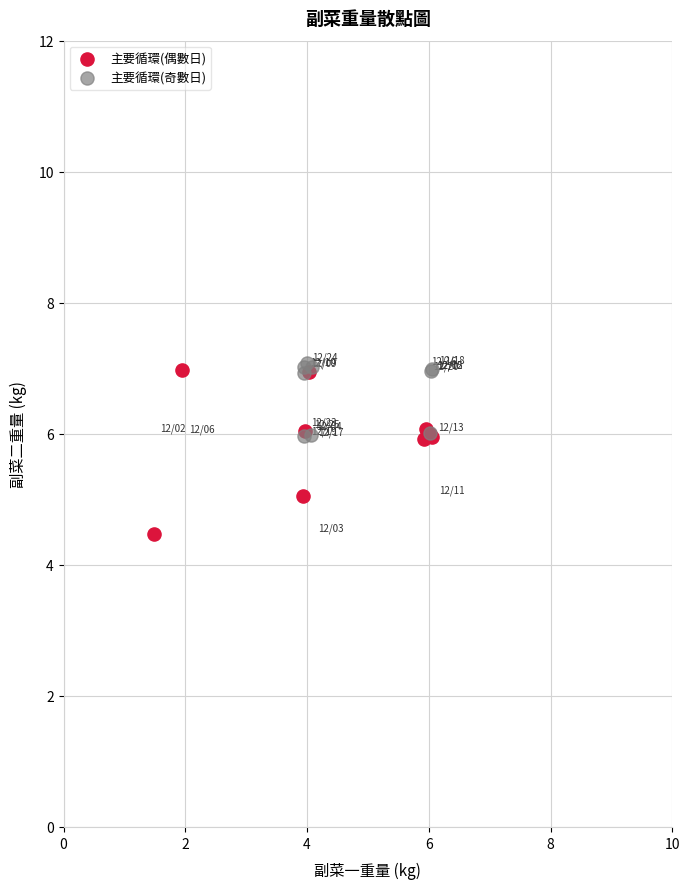

What are all the series names shown in the legend?

主要循環(偶數日), 主要循環(奇數日)